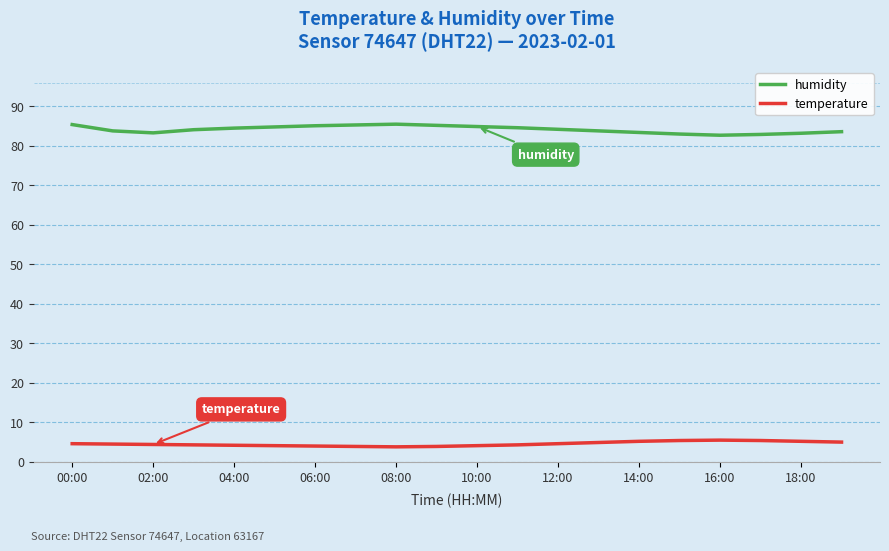

Count the number of data series in this chart.

2